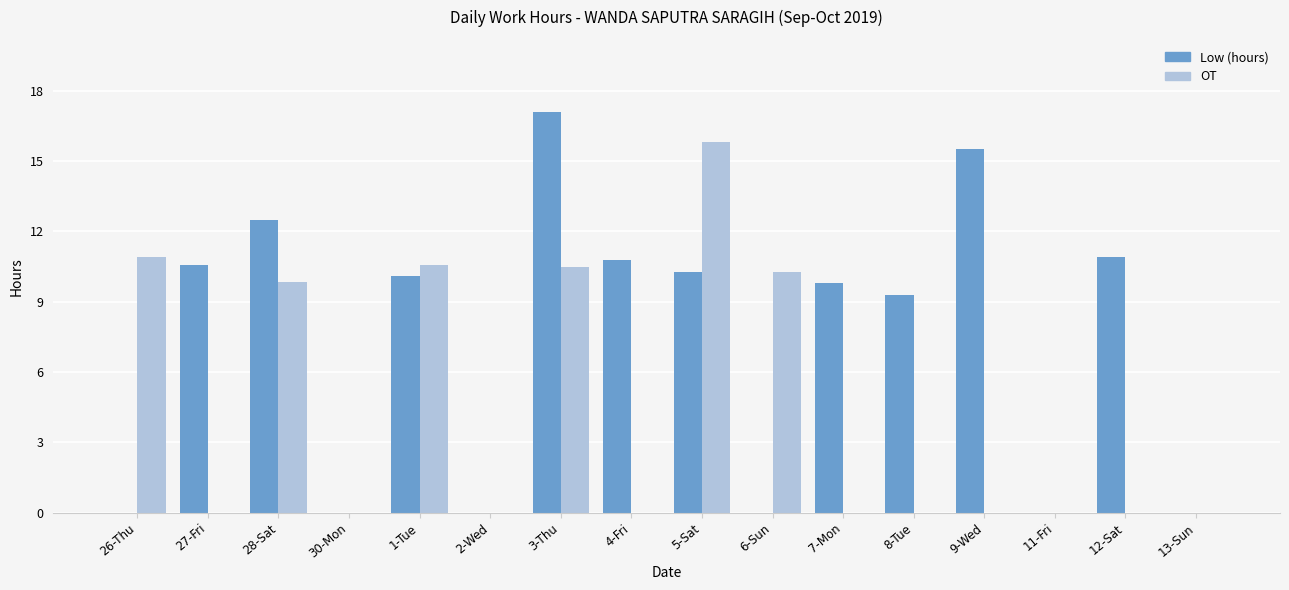

How many series are shown in this chart?

2